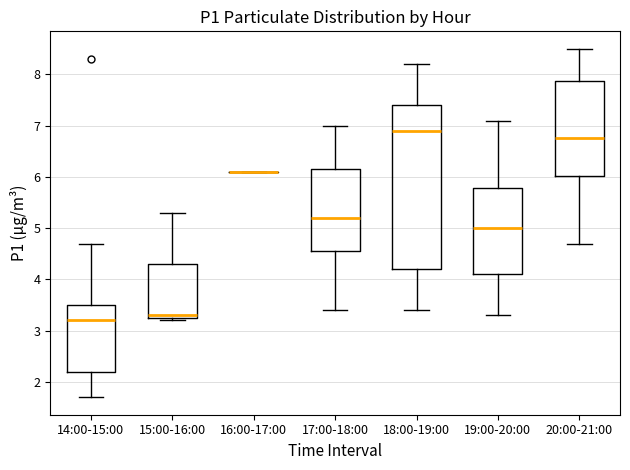

Reading left to right, transcribe this box plot: for each box, give where its median line is, the range the box spans, and where its two whiskers end, as read against the y-axis. The values are not printed on the chart, so give them approximately, as read against the axis.

14:00-15:00: median 3.2, box 2.2 to 3.5, whiskers 1.7 to 4.7
15:00-16:00: median 3.3 (just above the box's lower edge), box 3.3 to 4.3, whiskers 3.2 to 5.3
16:00-17:00: box collapsed to a line at 6.1, whiskers 6.1 to 6.1
17:00-18:00: median 5.2, box 4.6 to 6.2, whiskers 3.4 to 7.0
18:00-19:00: median 6.9, box 4.2 to 7.4, whiskers 3.4 to 8.2
19:00-20:00: median 5.0, box 4.1 to 5.8, whiskers 3.3 to 7.1
20:00-21:00: median 6.8, box 6.0 to 7.9, whiskers 4.7 to 8.5